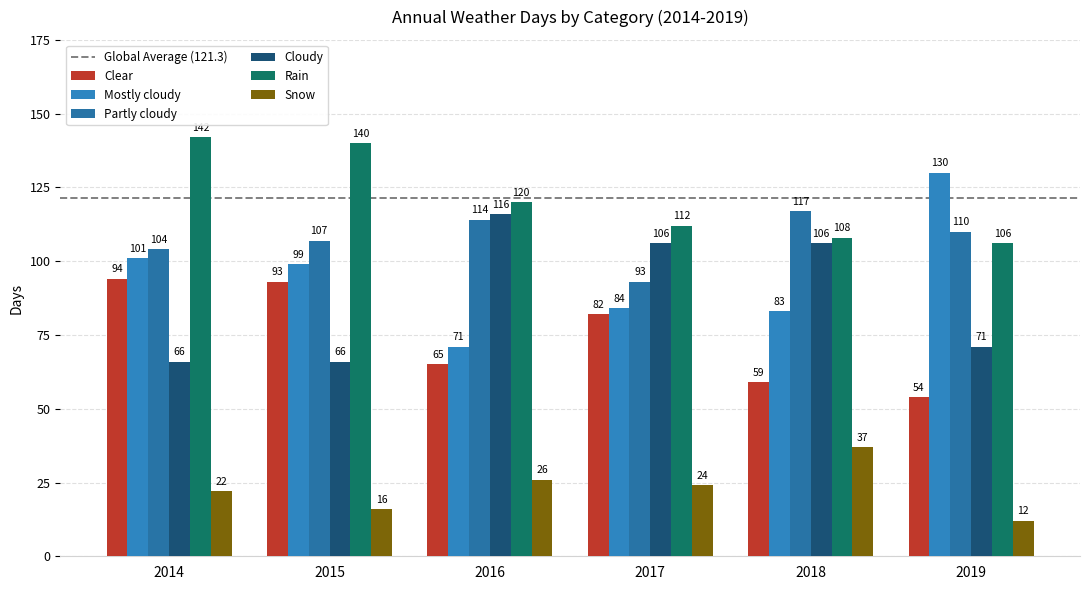

Which series changed the most between 2016 and 2017?

Partly cloudy